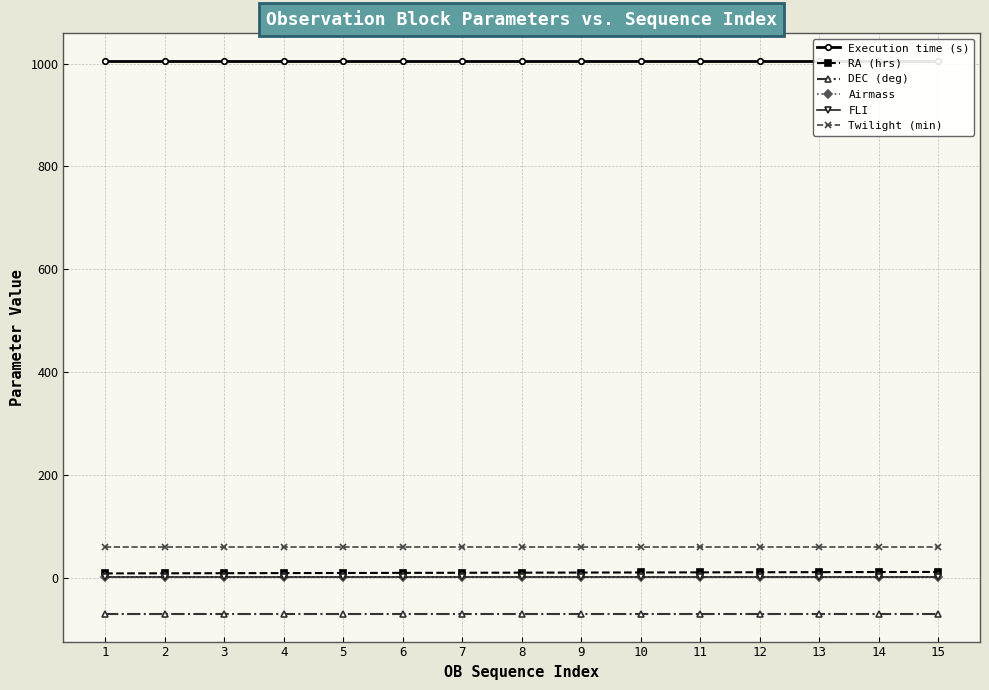

What is the sum of the Twilight (min) values at 12 and 15?

120.0